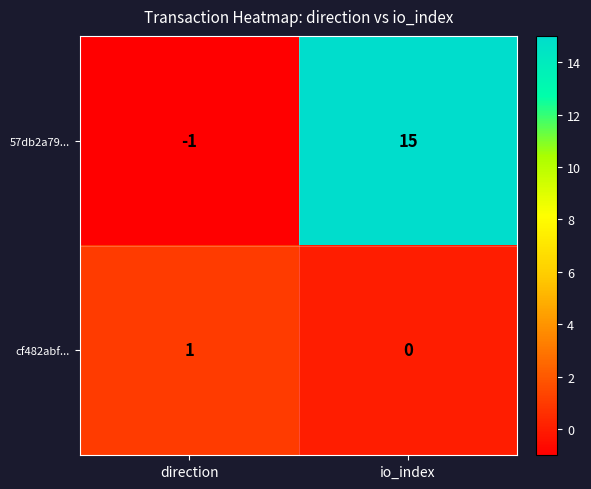

At which category does the chart reach its peak across all series?

io_index